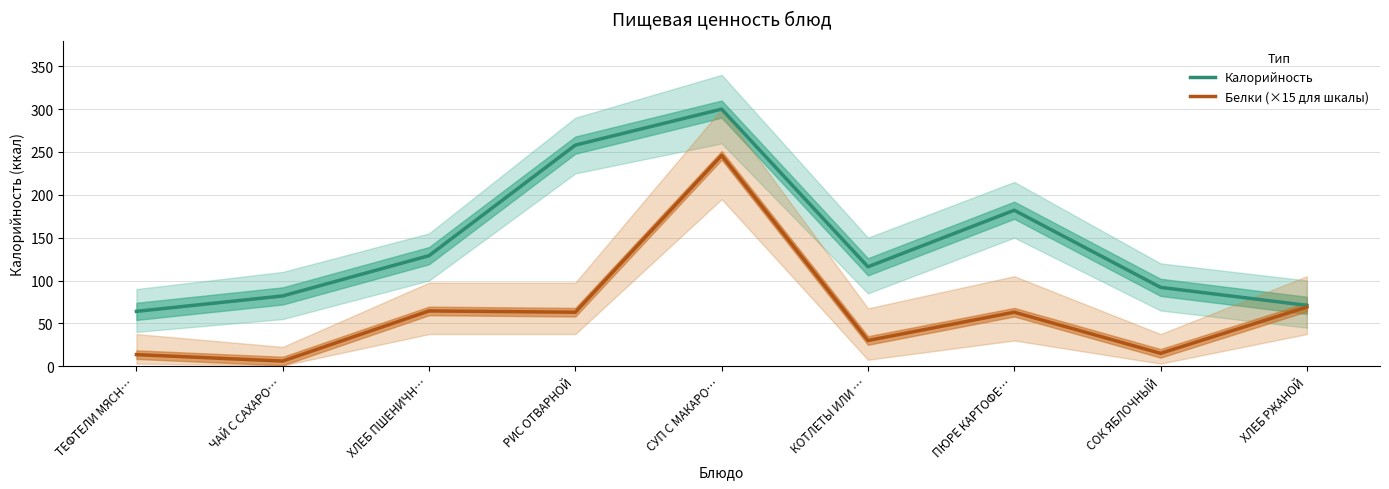

True or false: Белки (×15 для шкалы) has more than 1 points higher than both neighbors.

True